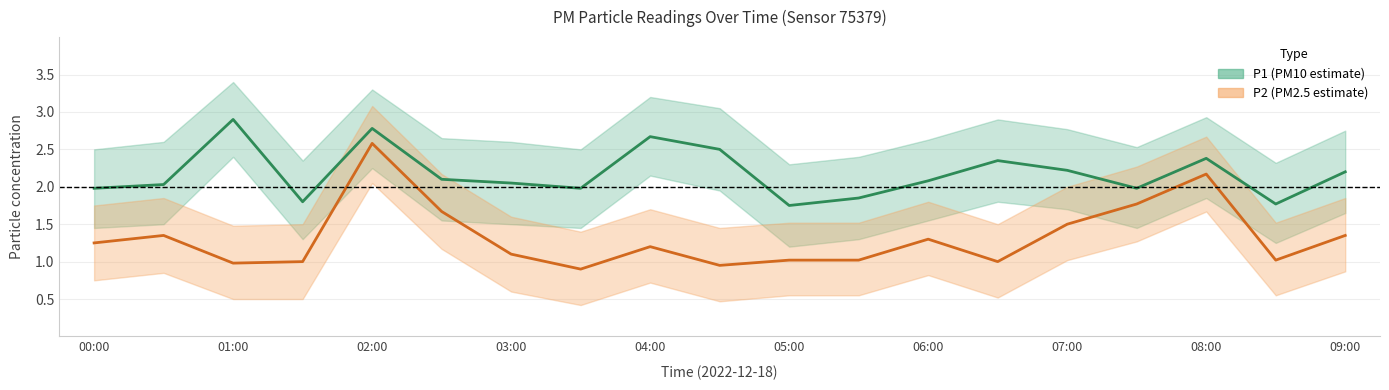

How many lines are shown in the chart?

2